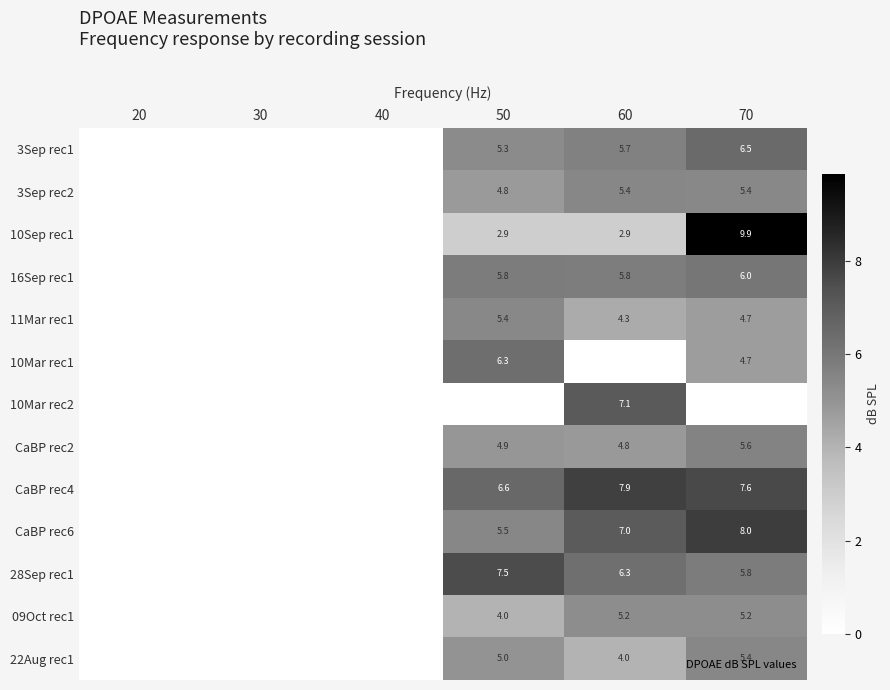

At how many categories does at least one series exceed 8?

1